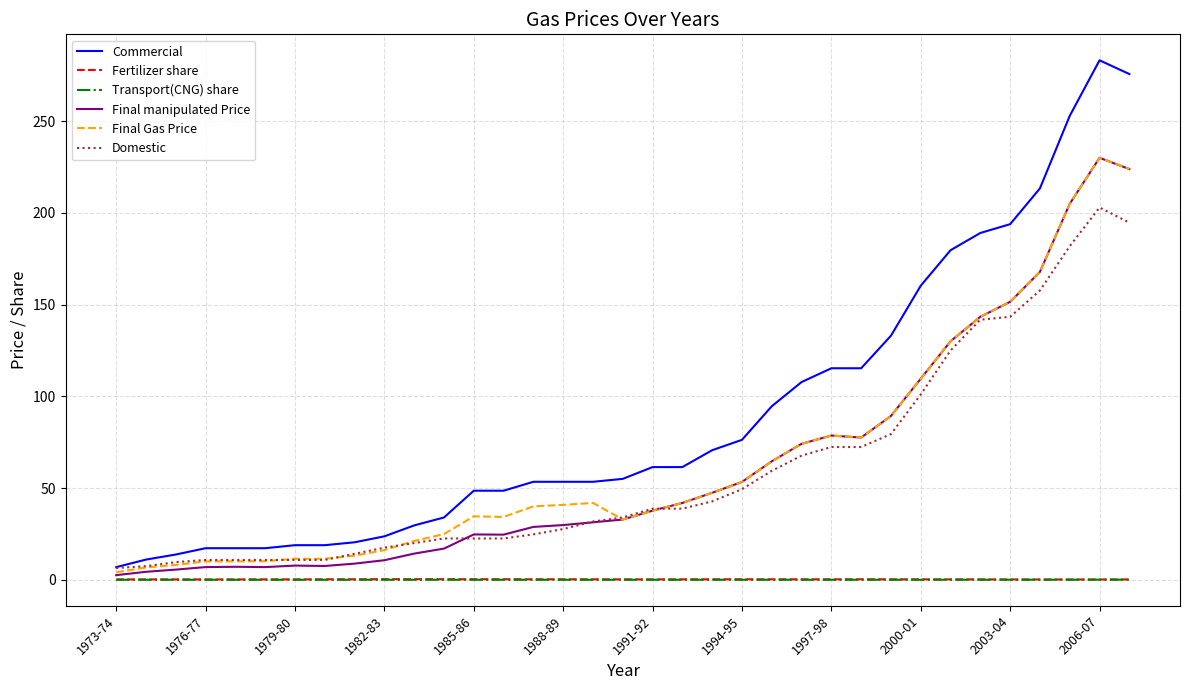

Which series has the largest total across all categories?

Commercial